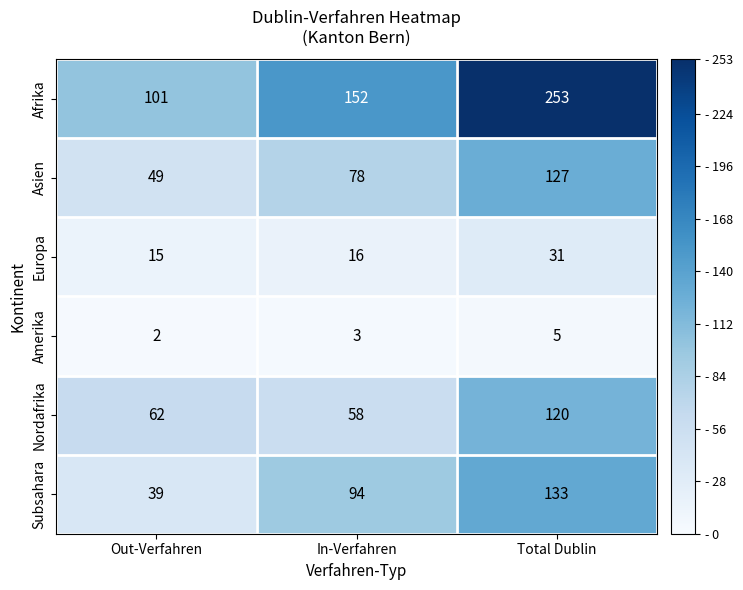

What is the total value across all series at Out-Verfahren?

268